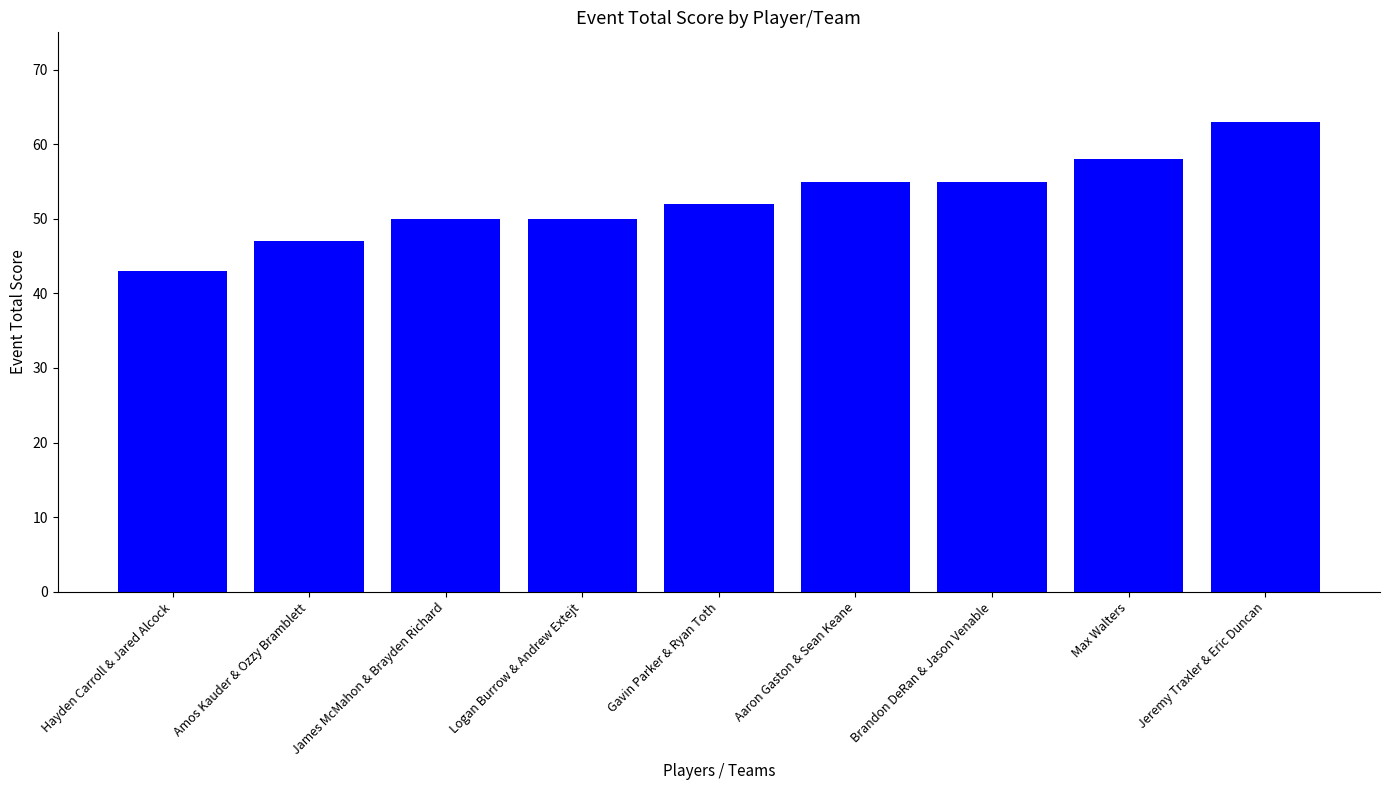

True or false: the data shows 72 at Brandon DeRan & Jason Venable.

False